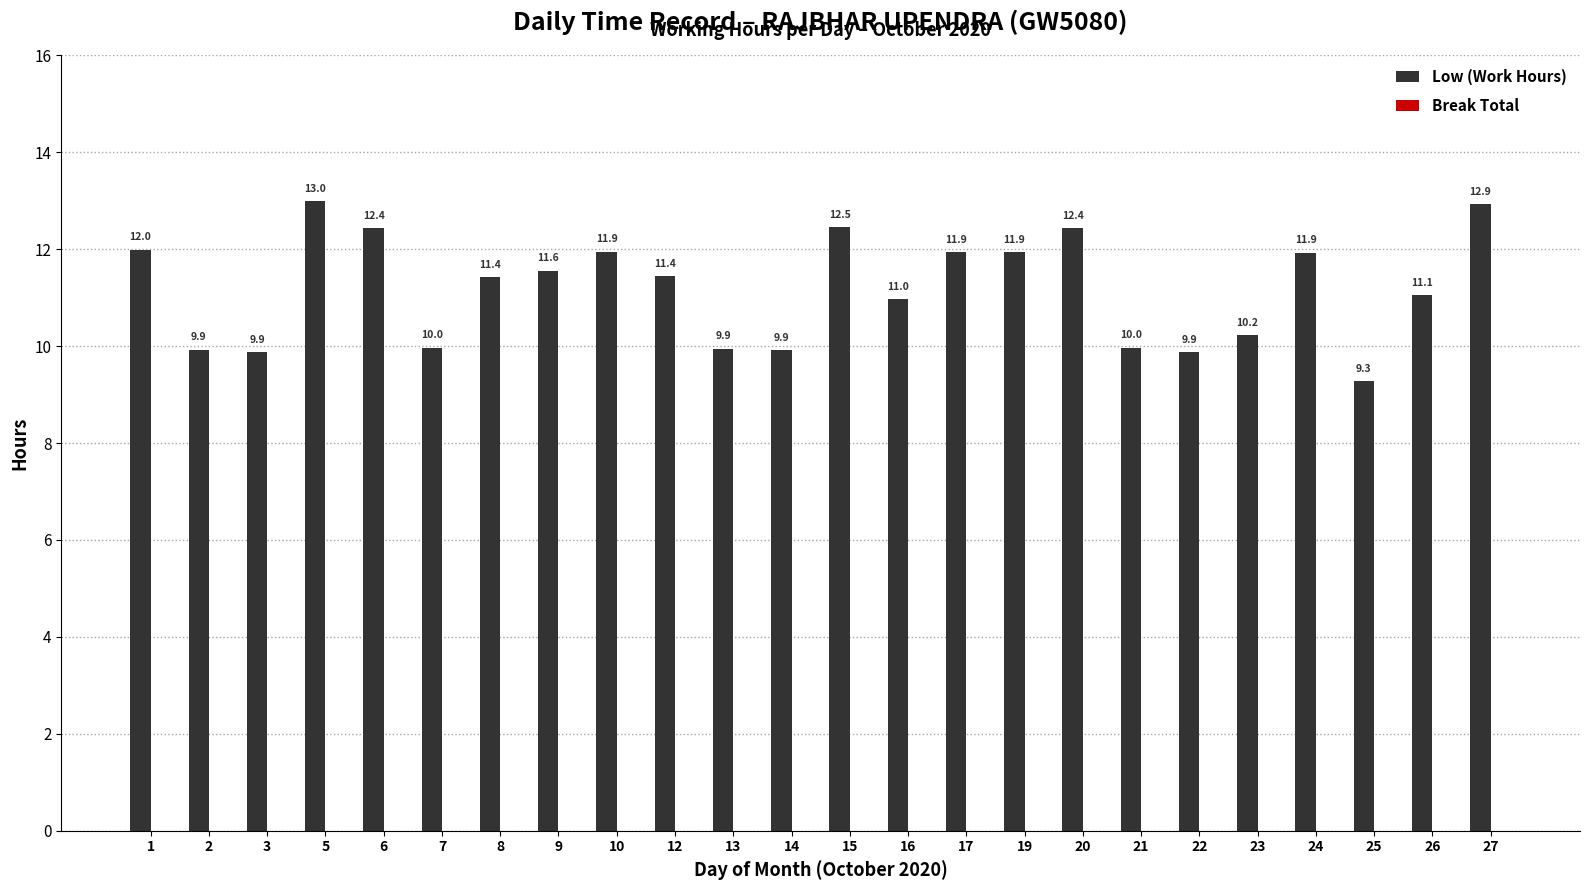

True or false: the data shows 6.9 at 23.

False